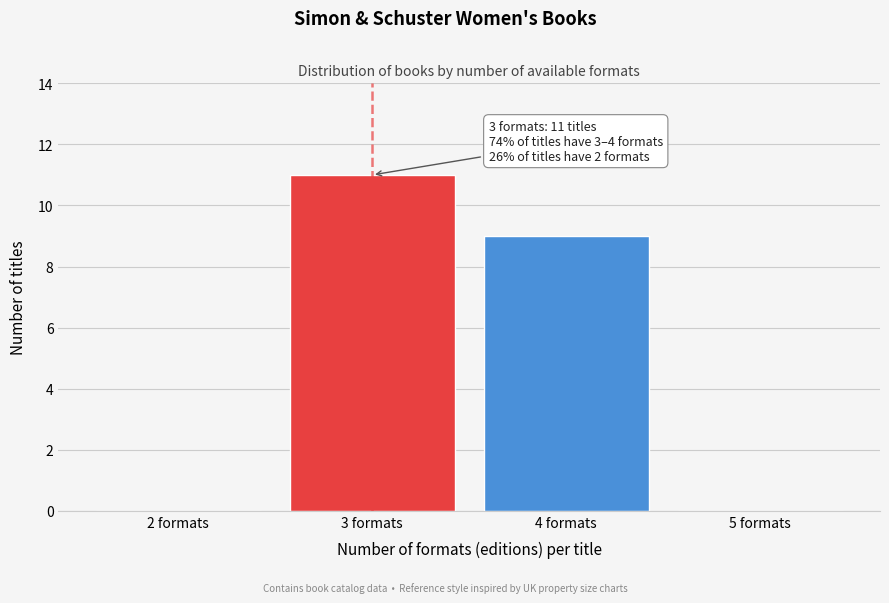

Reading right to left, list all the values displayed in this chart.

5 formats=0	4 formats=9	3 formats=11	2 formats=0